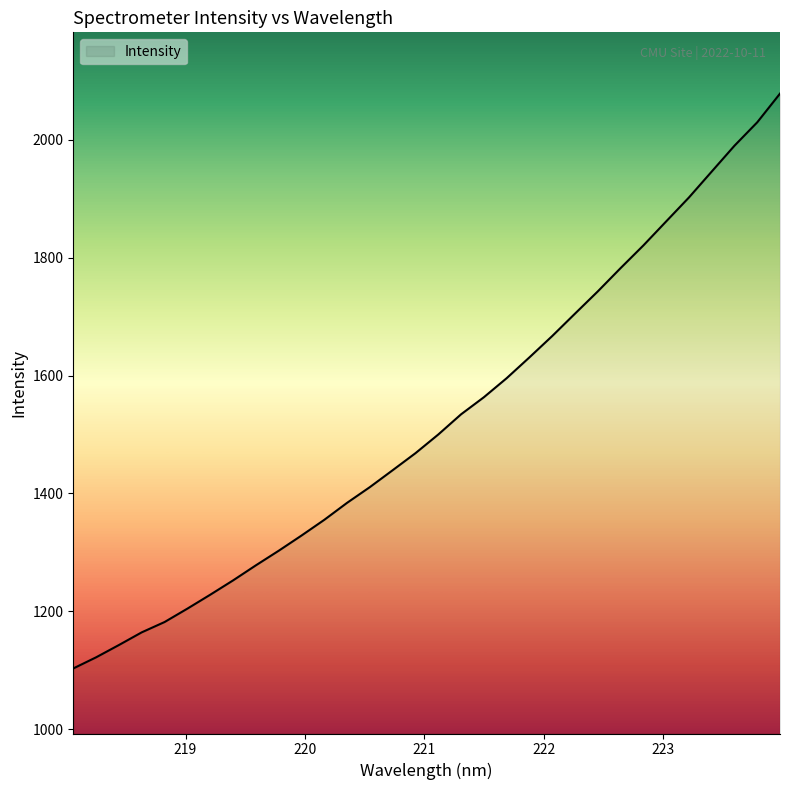

What is the difference between the maximum and minimum values?

974.9